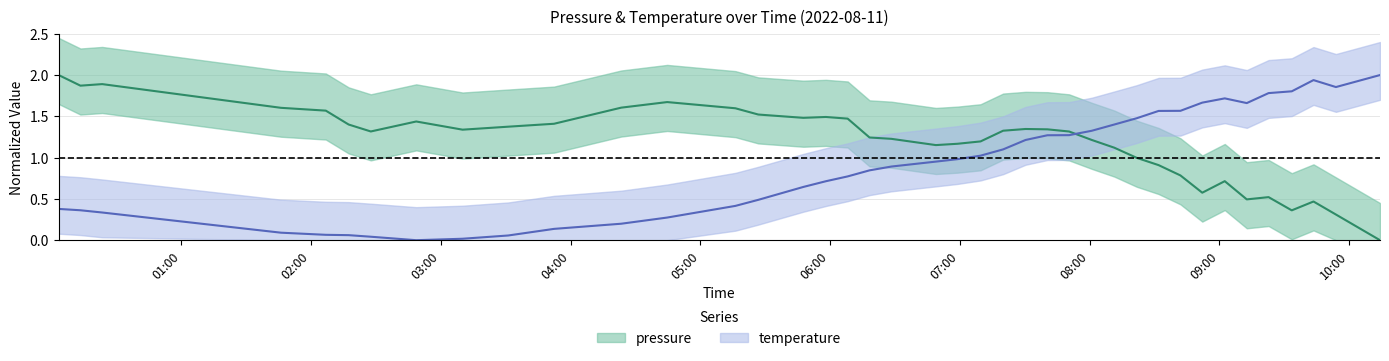

Where do temperature and pressure first cross each other?

07:50 and 08:00